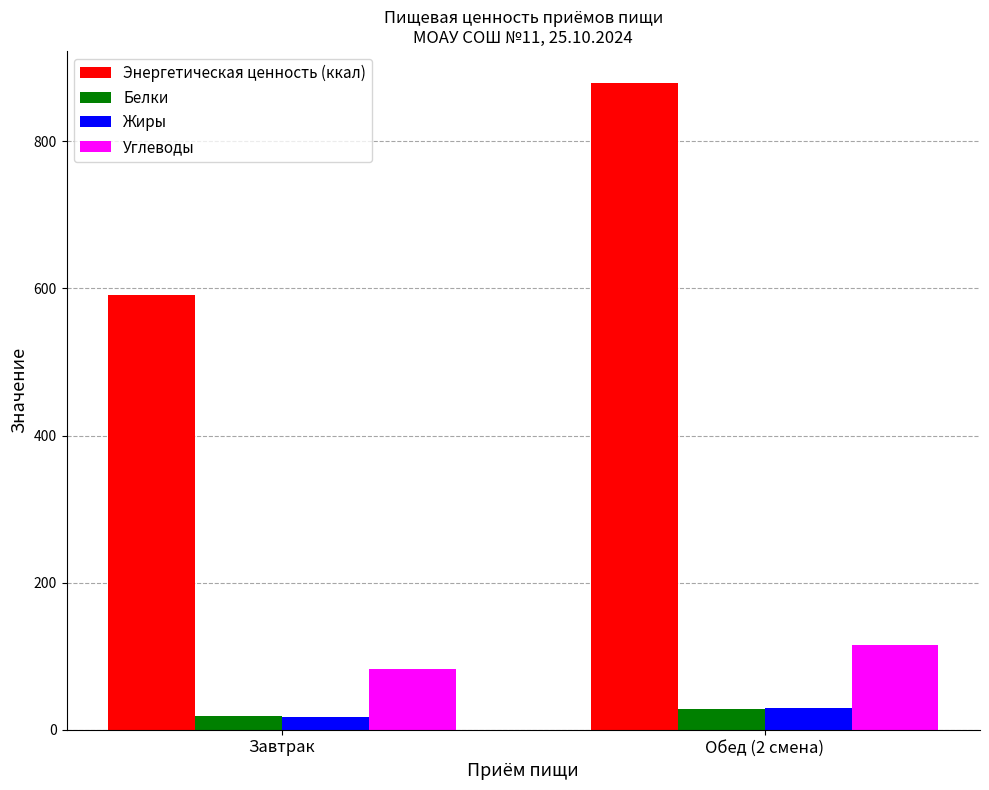

True or false: Углеводы has a value of 83.1 at Завтрак.

True